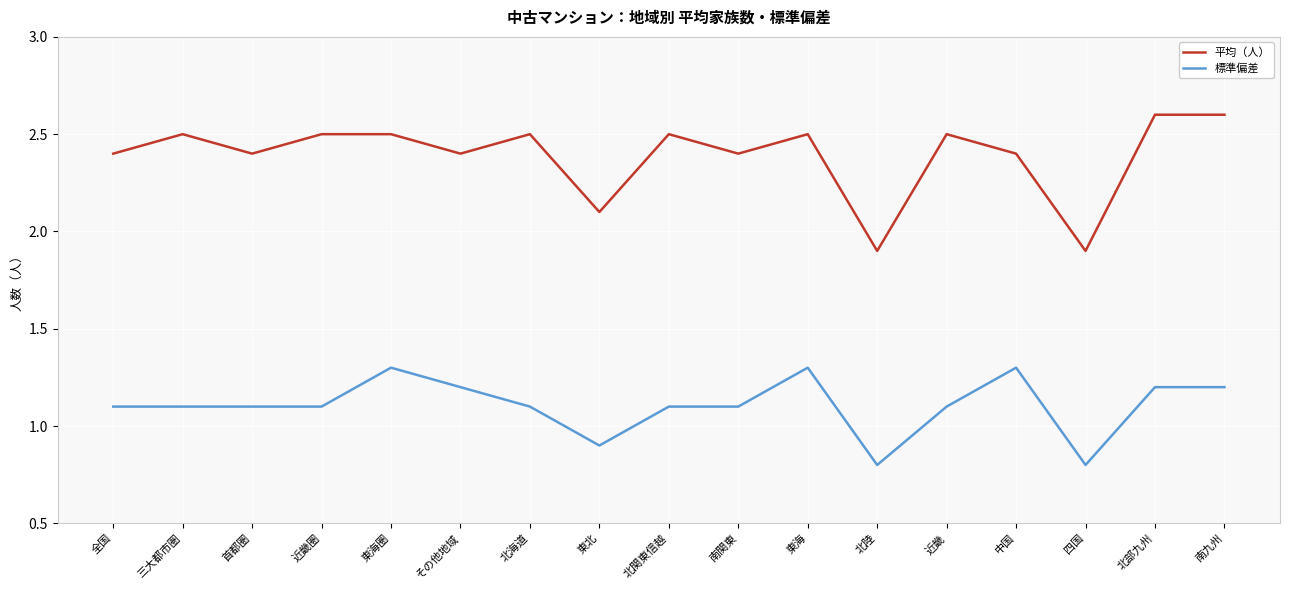

What position from the right is 南関東?

8